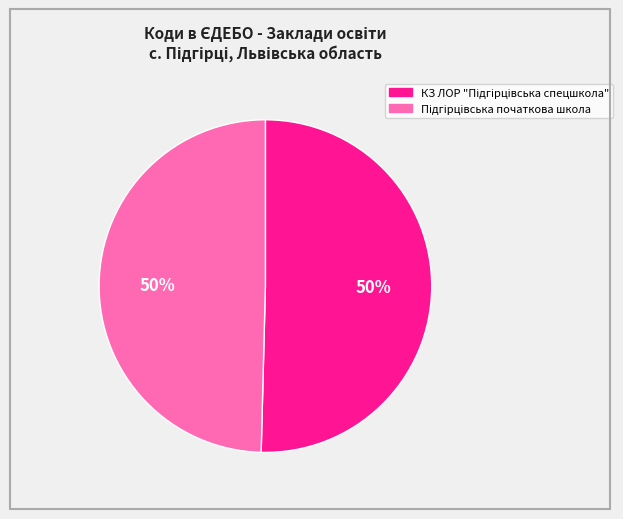

To the nearest percent, what is the average slice percentage?

50%